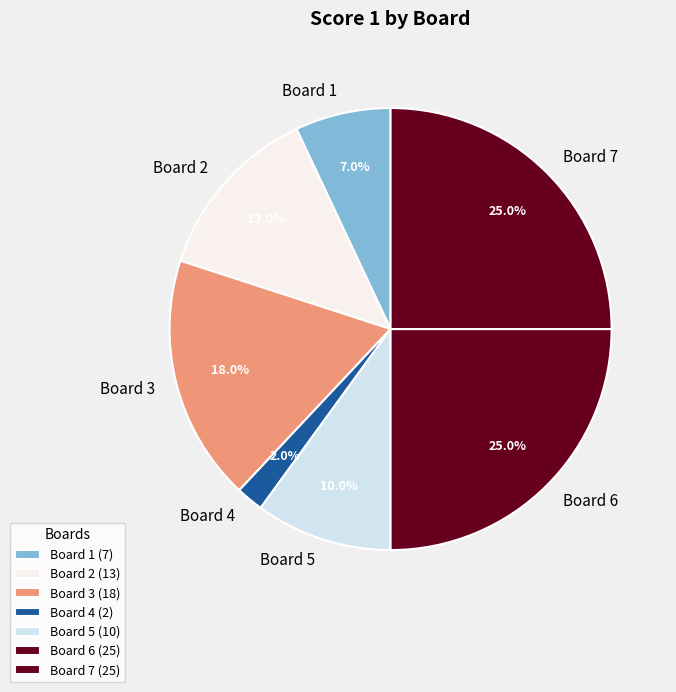

Combined, do Board 1 and Board 6 account for over 50%?

No